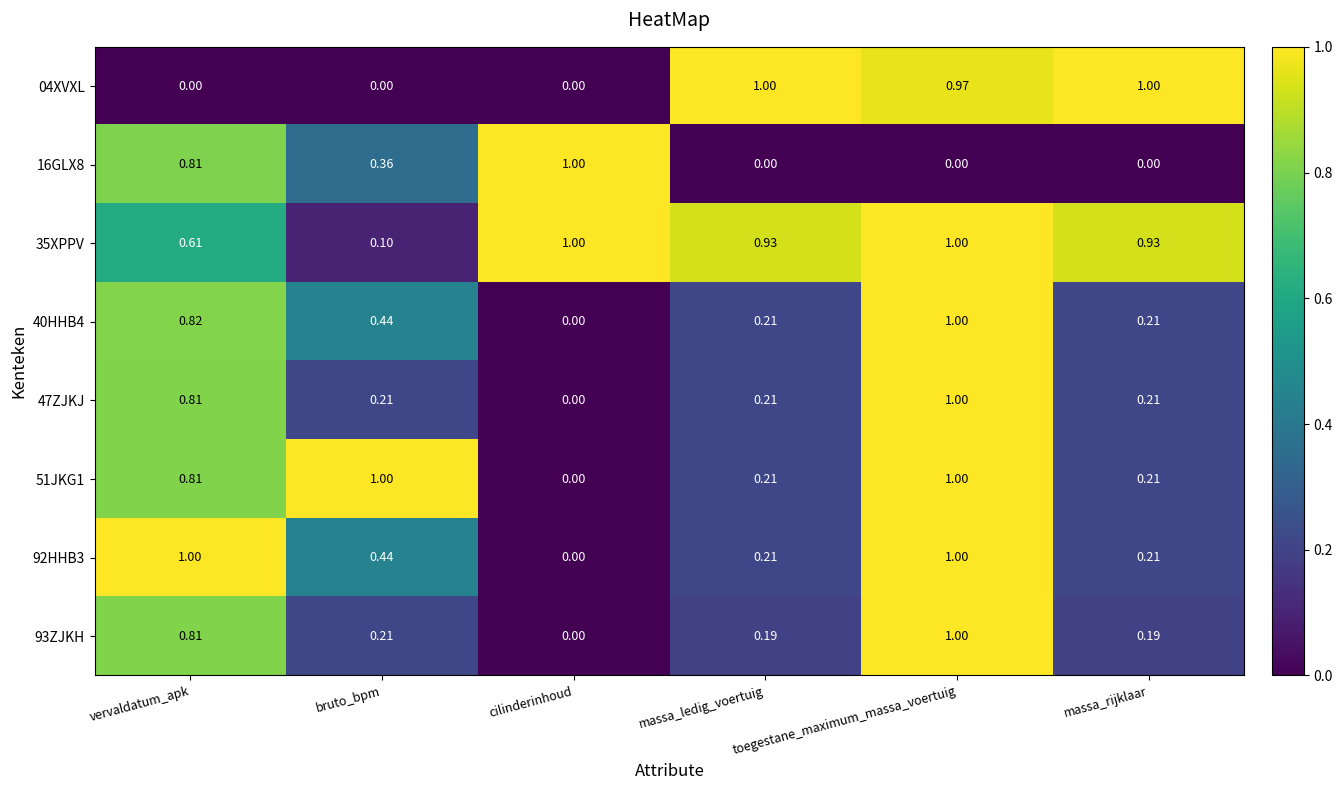

At which category is the sum across all series the highest?

toegestane_maximum_massa_voertuig